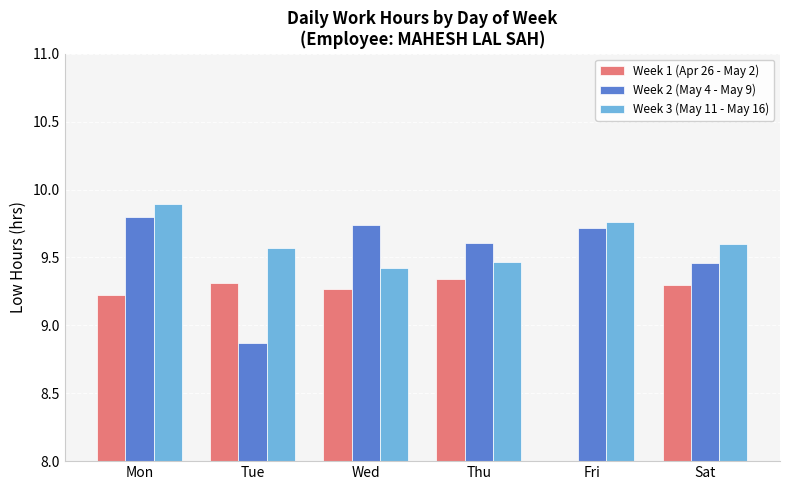

Count the number of categories in the chart.

6